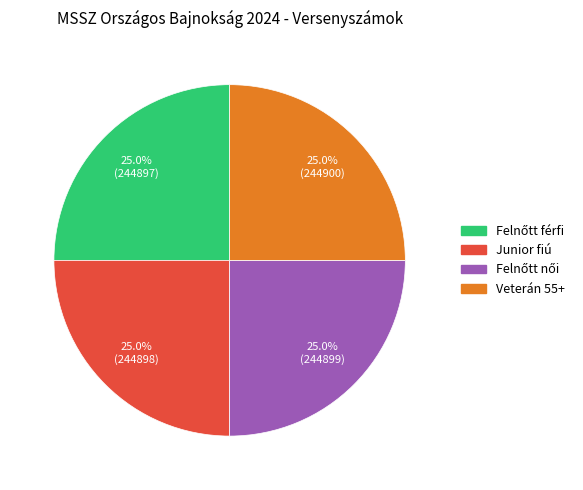

Does any single category account for the majority?

No